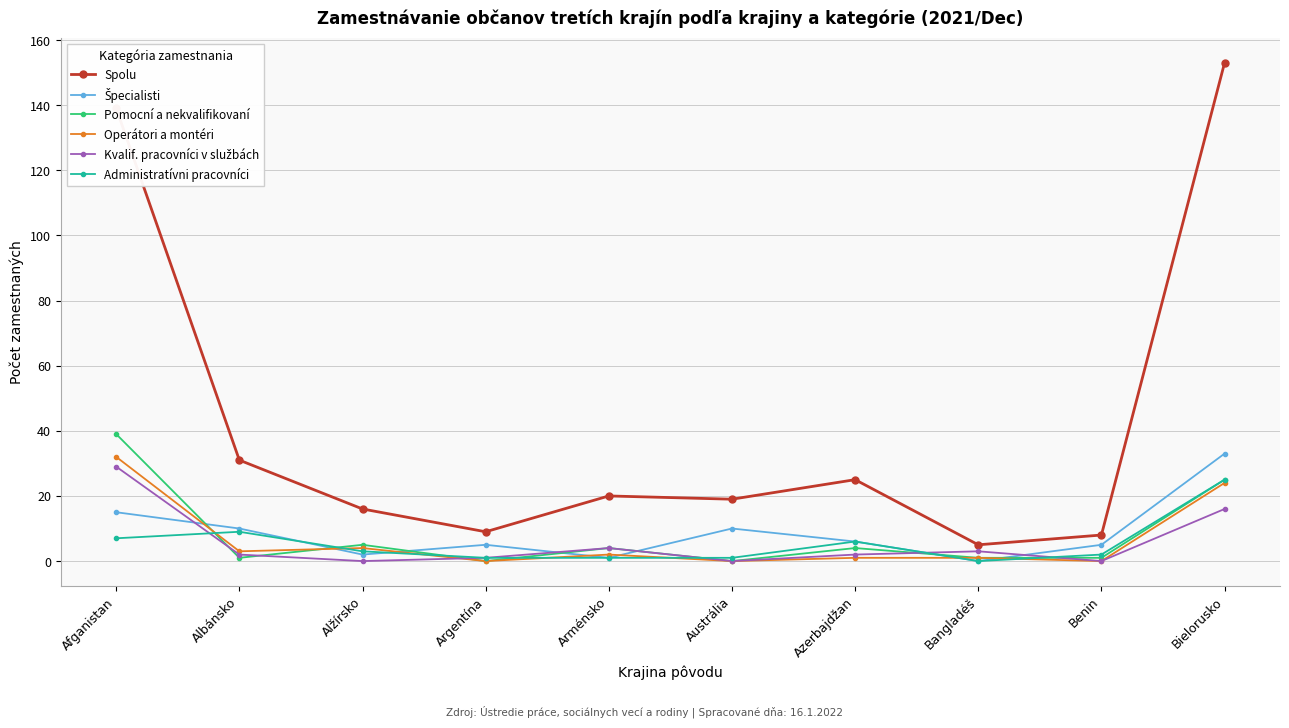

Read the Spolu value at Albánsko, to the nearest 5.

30